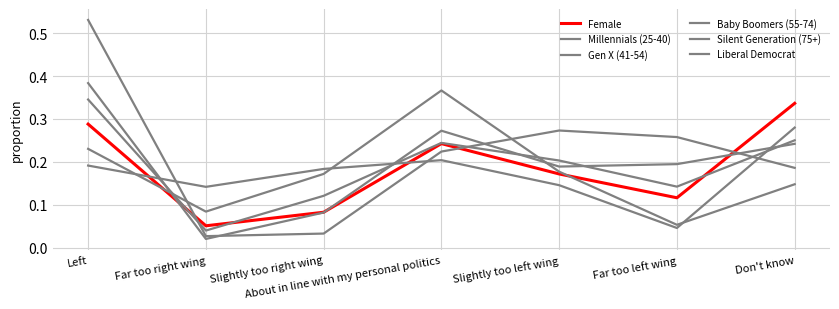

What is the sum of all Silent Generation (75+) values?

1.5